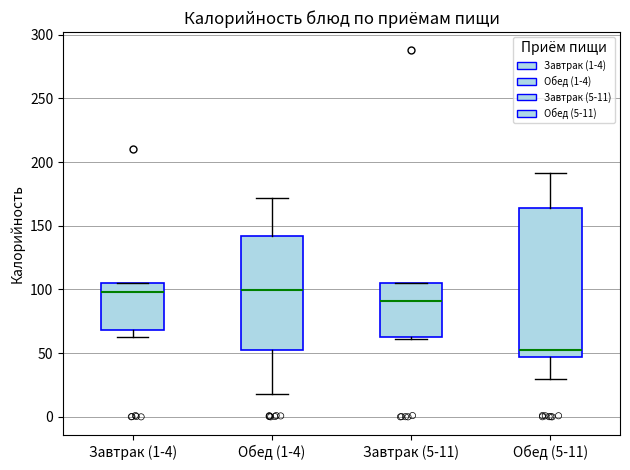

Comparing the boxes themselves (not the whiskers), which one is the tallest?

Обед (5-11)